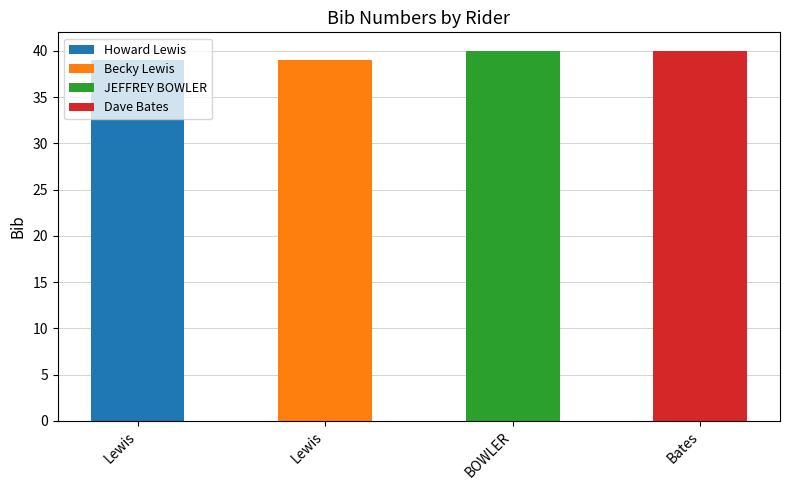

What is the difference between the maximum and minimum values?

1